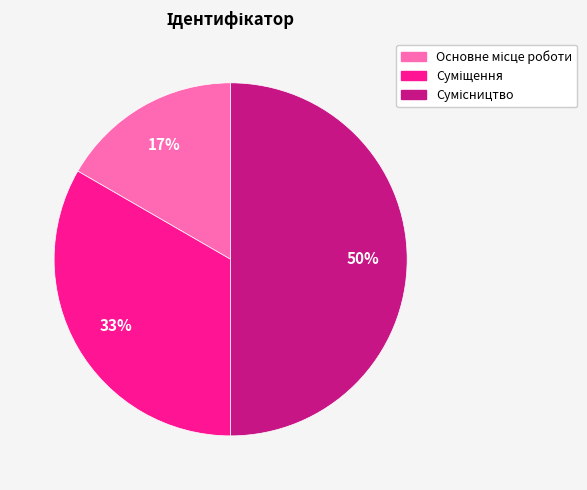

To the nearest percent, what is the average slice percentage?

33%